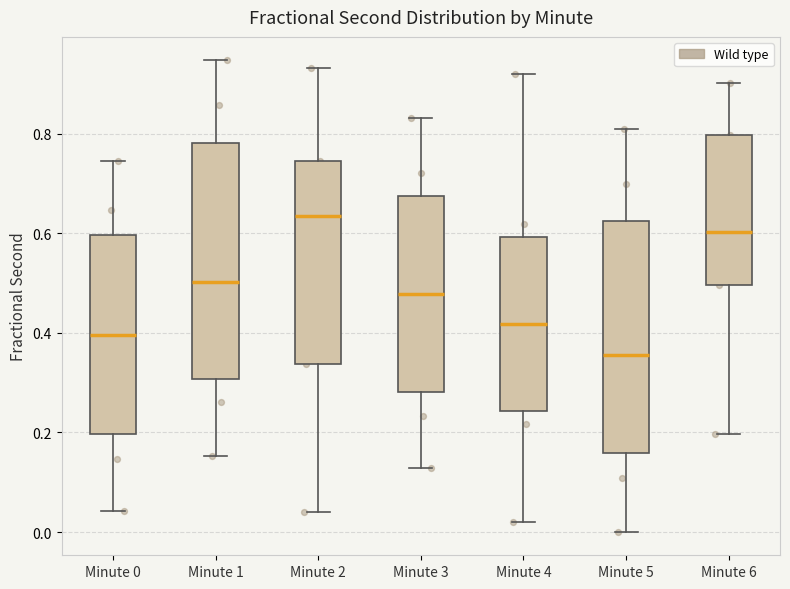

Where does the median line of the box for Minute 2 sit on the y-axis? The values are not printed on the chart, so give them approximately, as read against the axis.

0.64